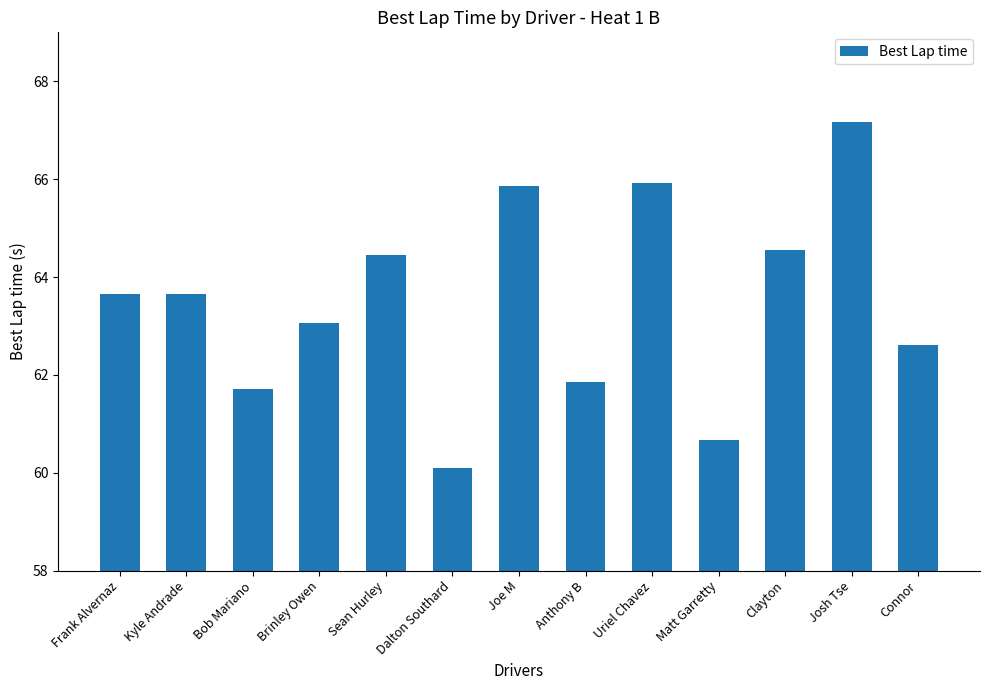

What is the label of the 9th bar from the left?

Uriel Chavez